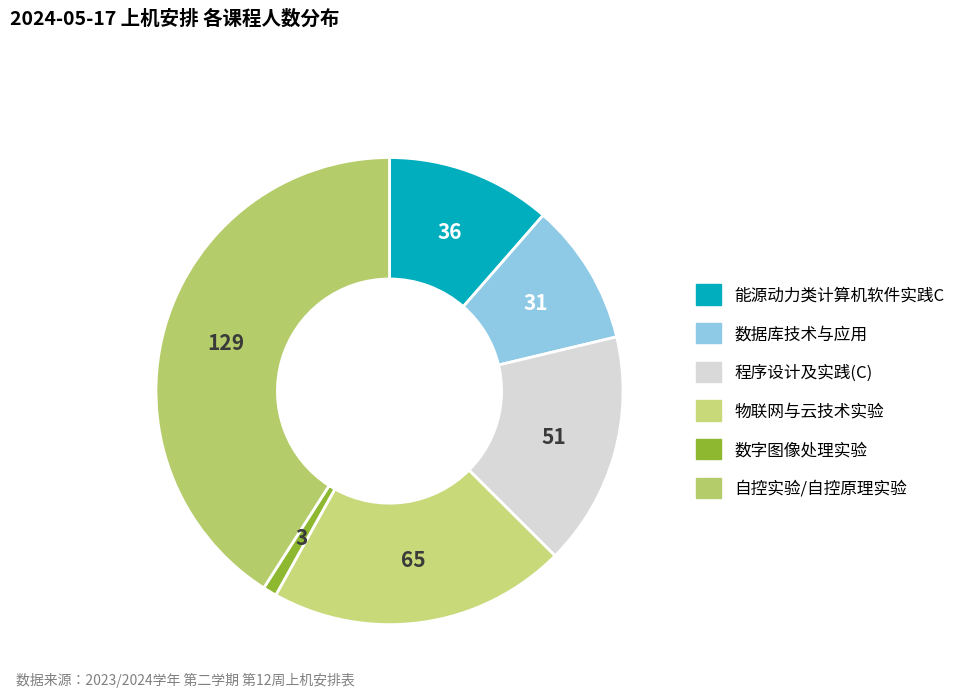

How many slices are in this pie chart?

6